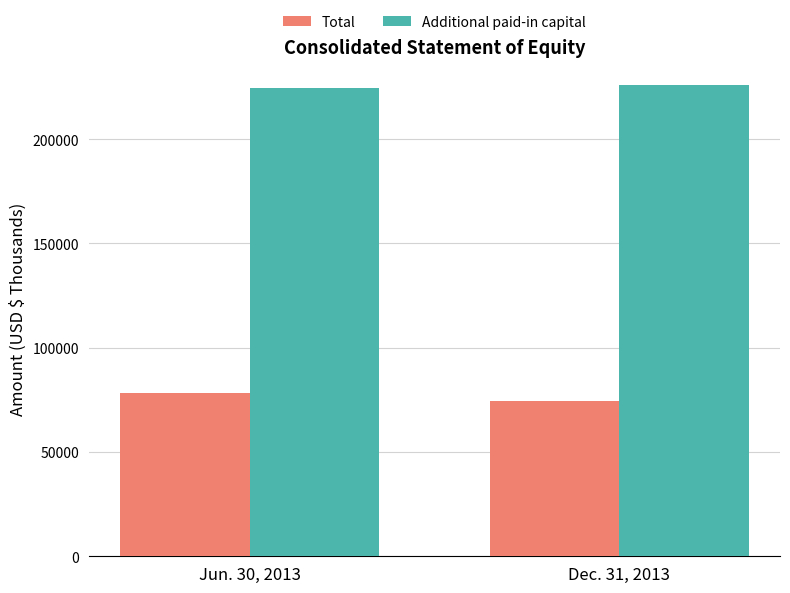

What is the sum of the Total values at Jun. 30, 2013 and Dec. 31, 2013?

152955